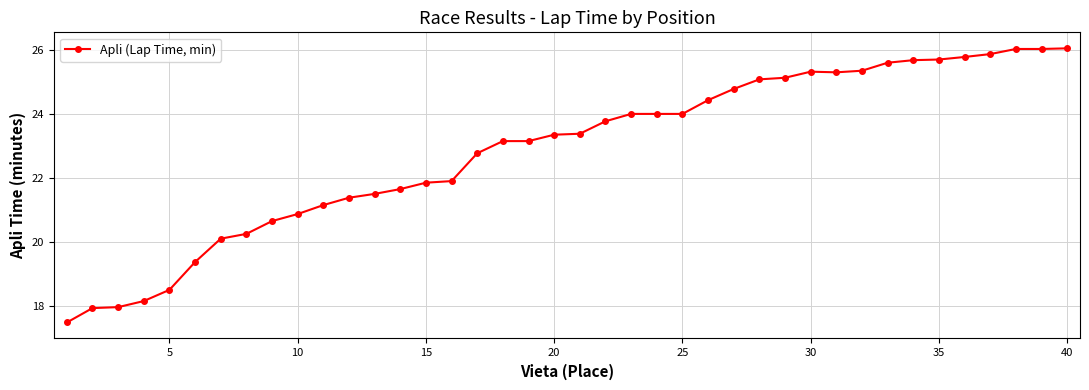

What is the greatest value displayed?

26.1